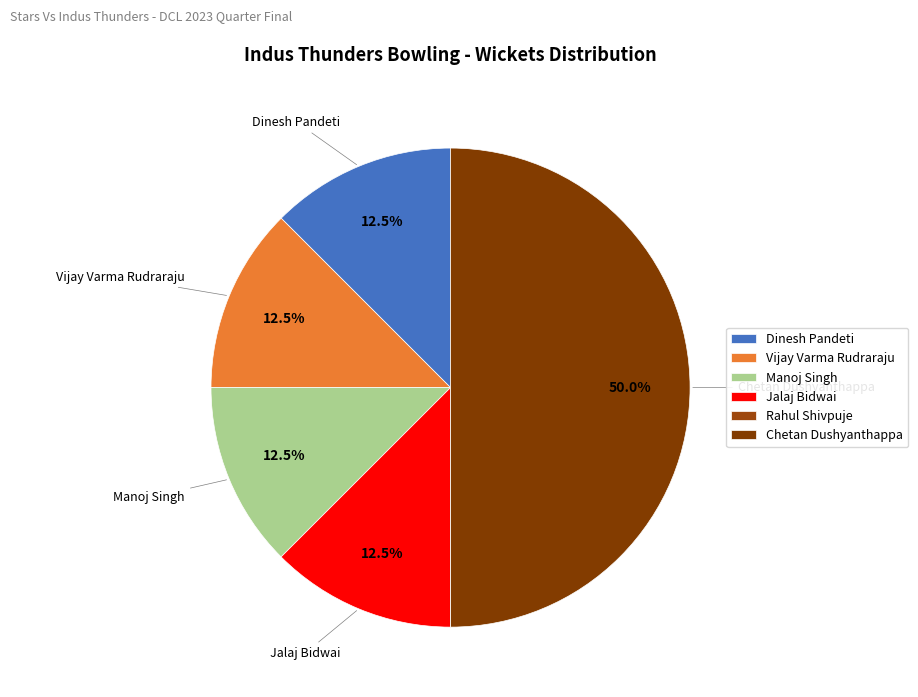

What is the ratio of the value at Dinesh Pandeti to the value at Jalaj Bidwai?

1.0